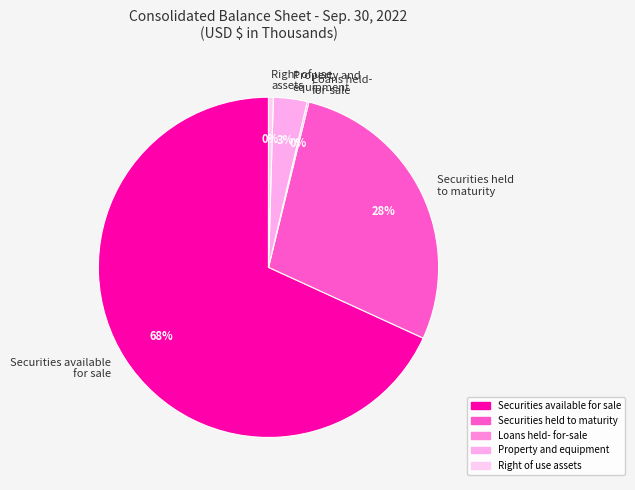

To the nearest percent, what is the average slice percentage?

20%